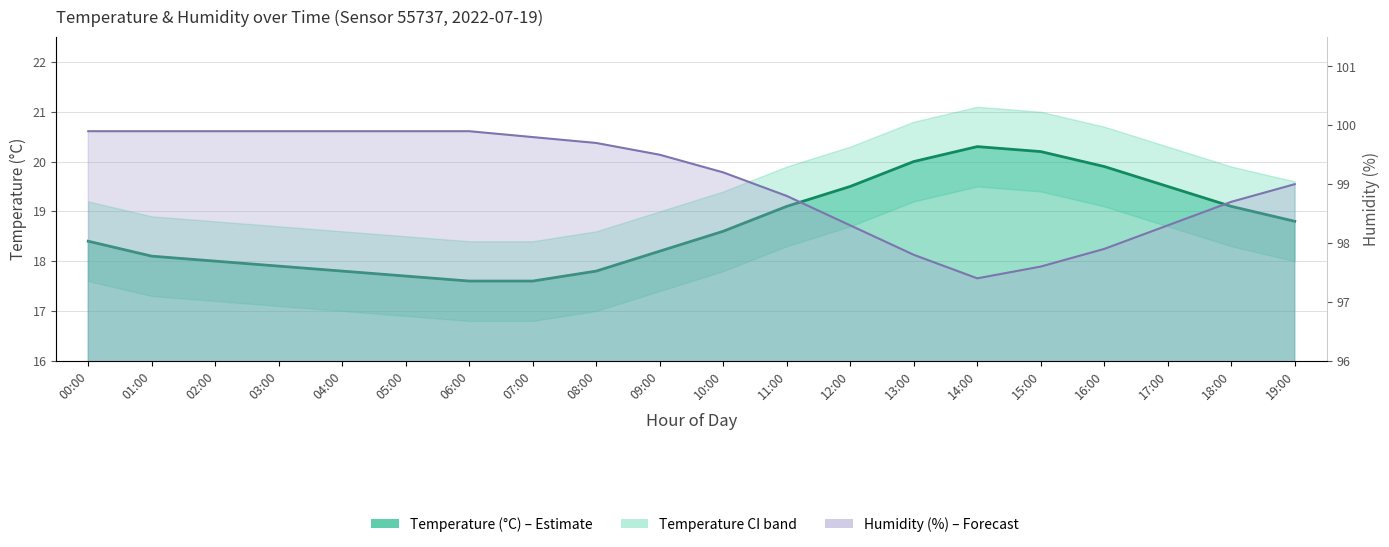

What is the label of the 14th point from the left?

13:00